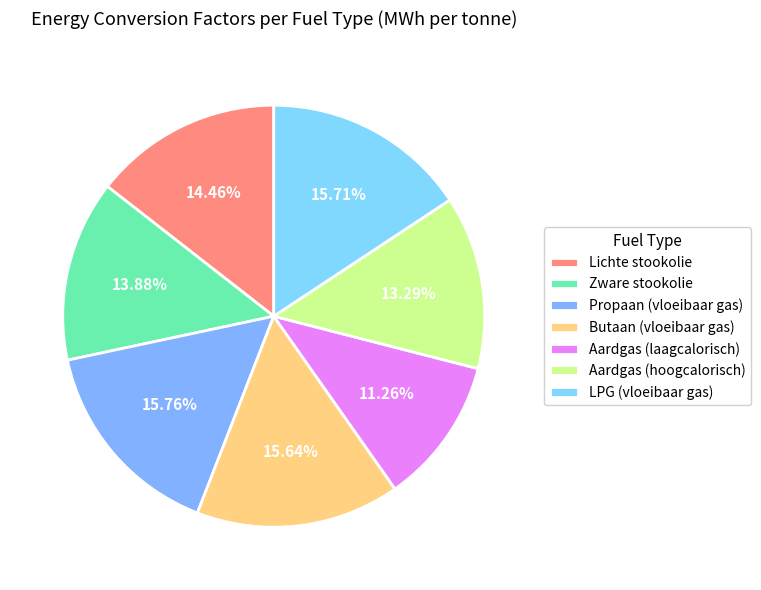

To the nearest percent, what portion does Aardgas (hoogcalorisch) represent?

13%